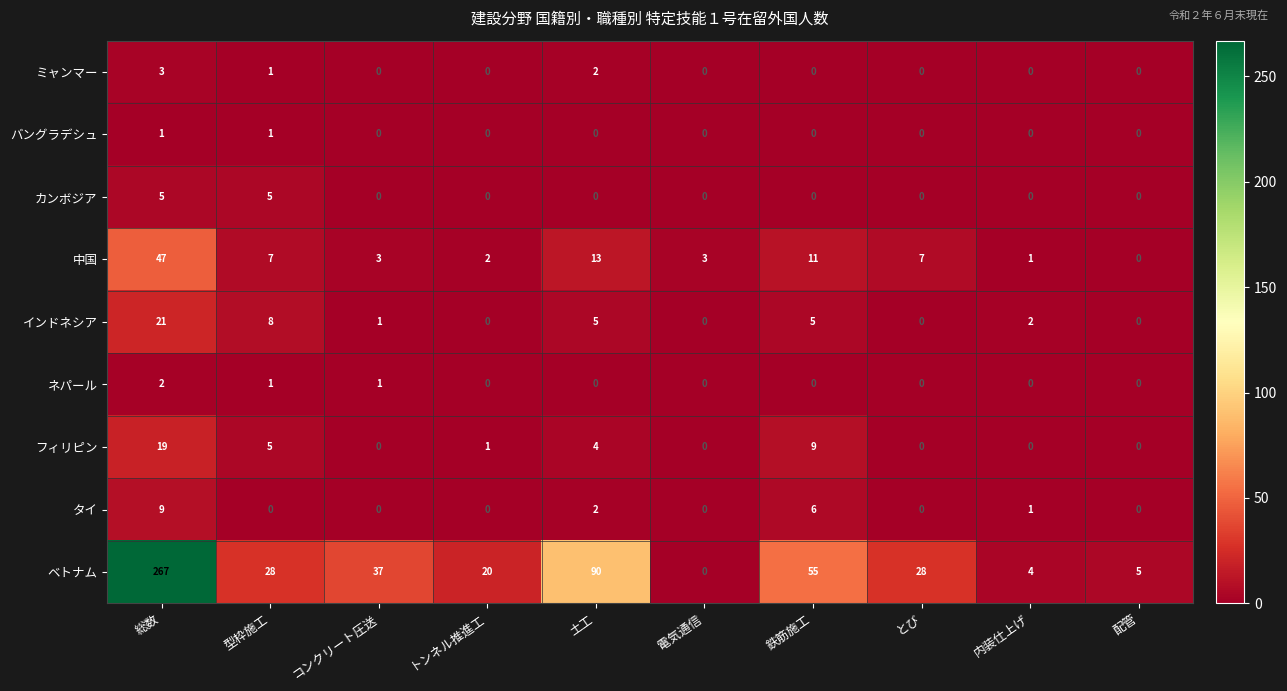

At which label is インドネシア closest to 10?

型枠施工